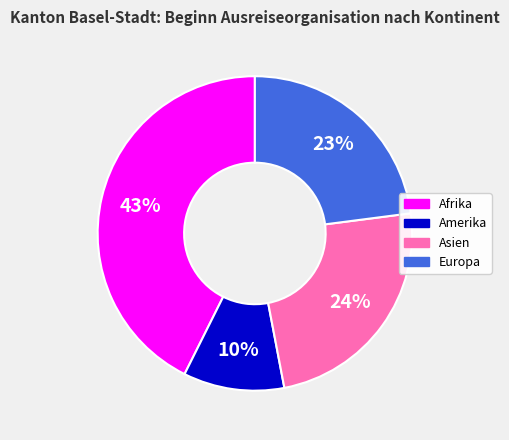

Does any single category account for the majority?

No